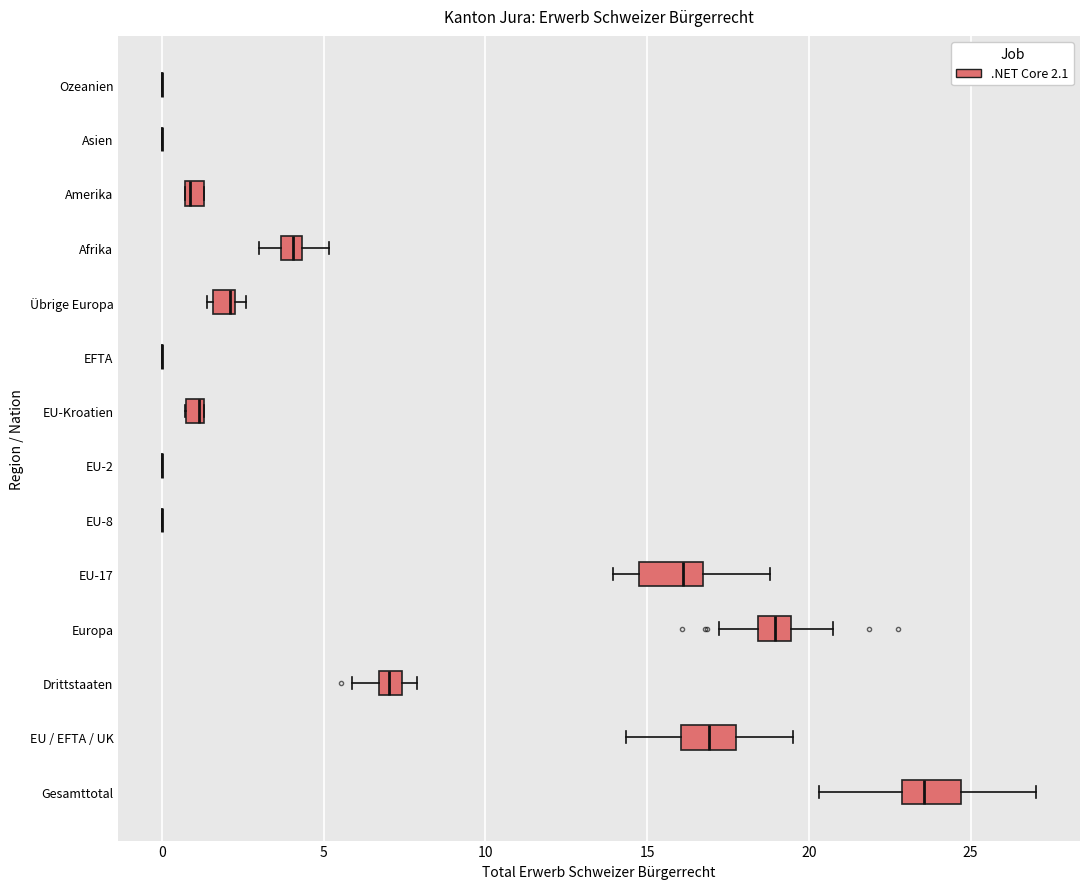

Where is the right edge of the box for Afrika on the x-axis? The values are not printed on the chart, so give them approximately, as read against the axis.

4.5